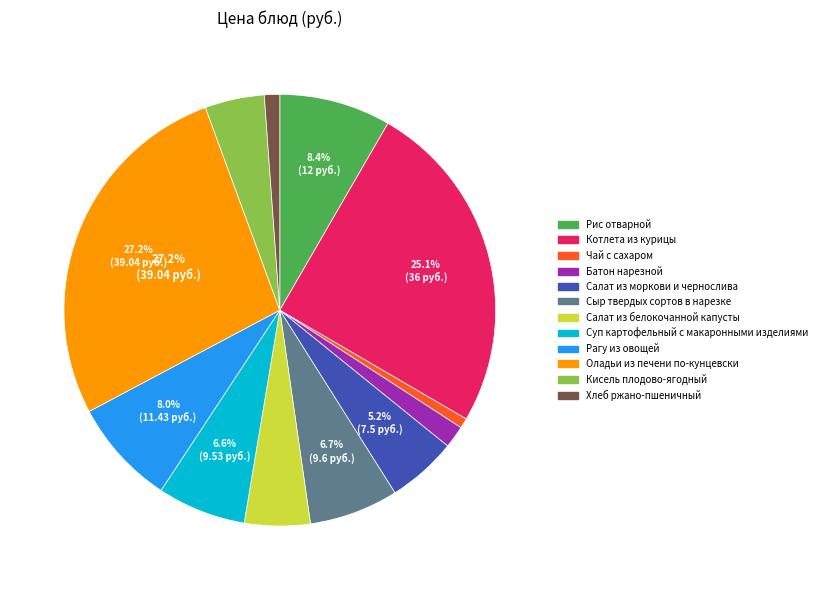

Do Кисель плодово-ягодный and Чай с сахаром together represent more than half of the pie?

No